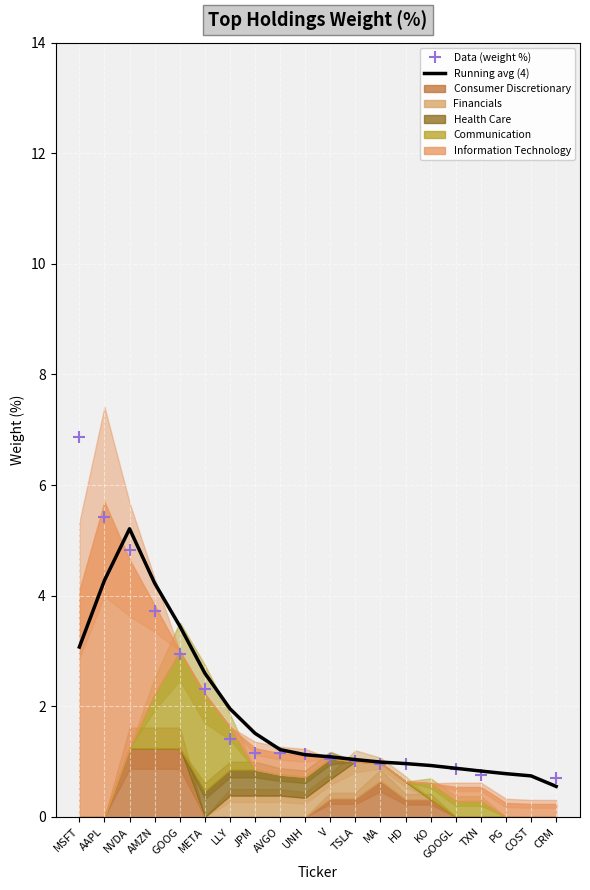

What is the change in value from JPM to KO?

-0.6